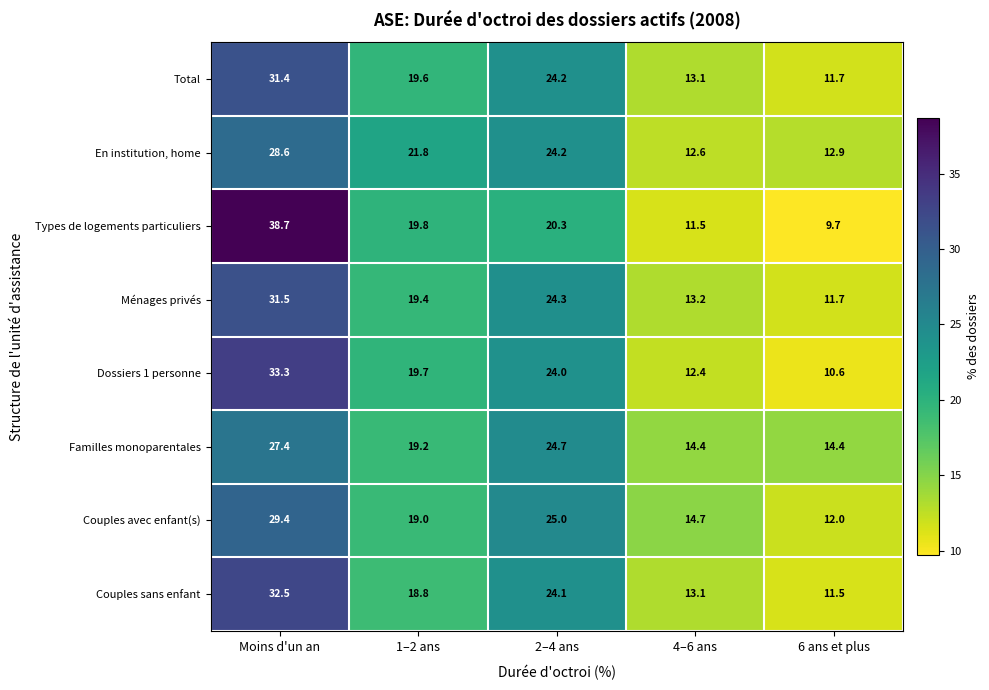

What is the lowest value of the Total series?

11.7